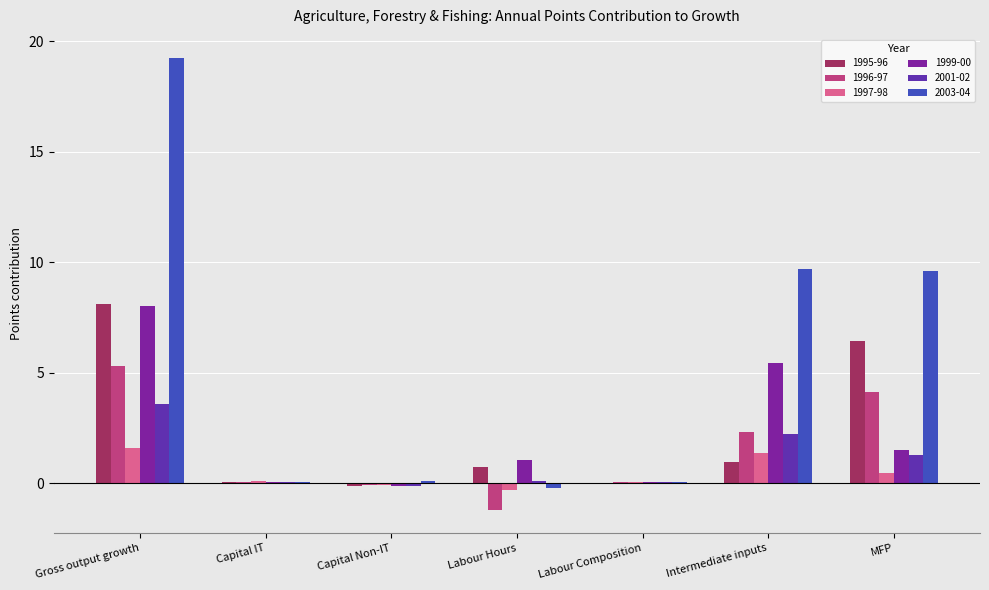

How many groups of bars are there?

7